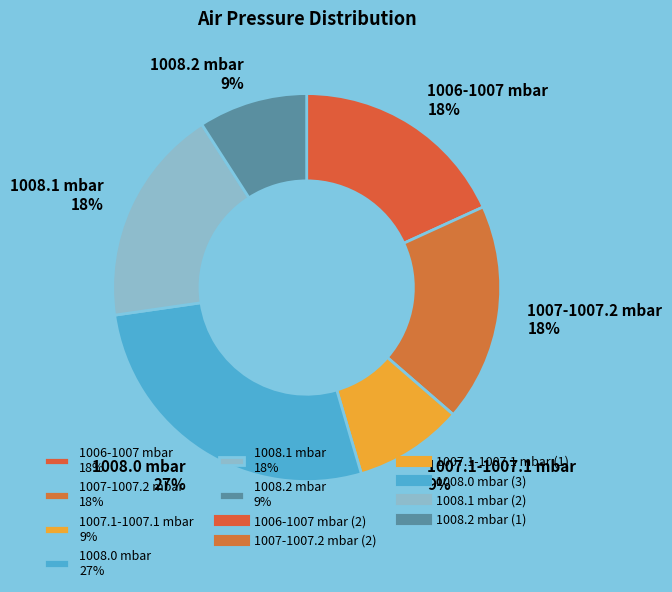

Which slice is the largest?

1008.0 mbar 27%